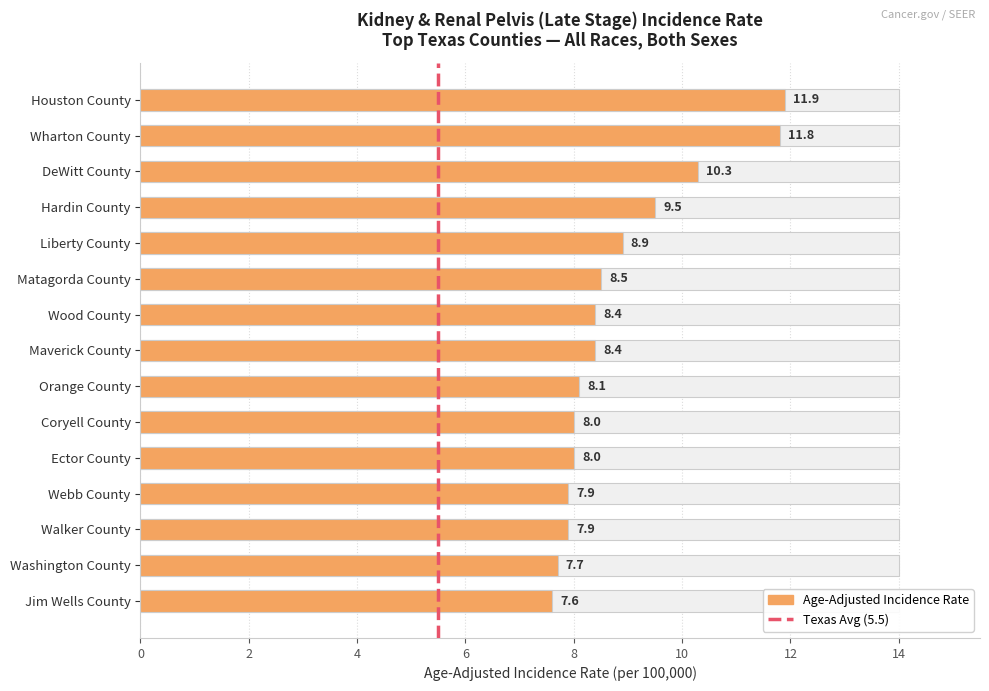

What is the greatest value displayed?

11.9